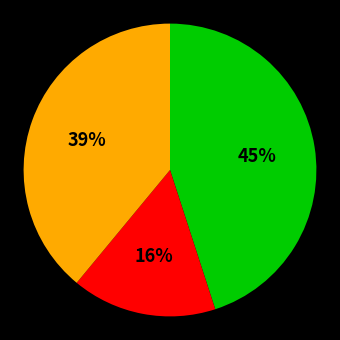

Count the number of slices in the pie.

3